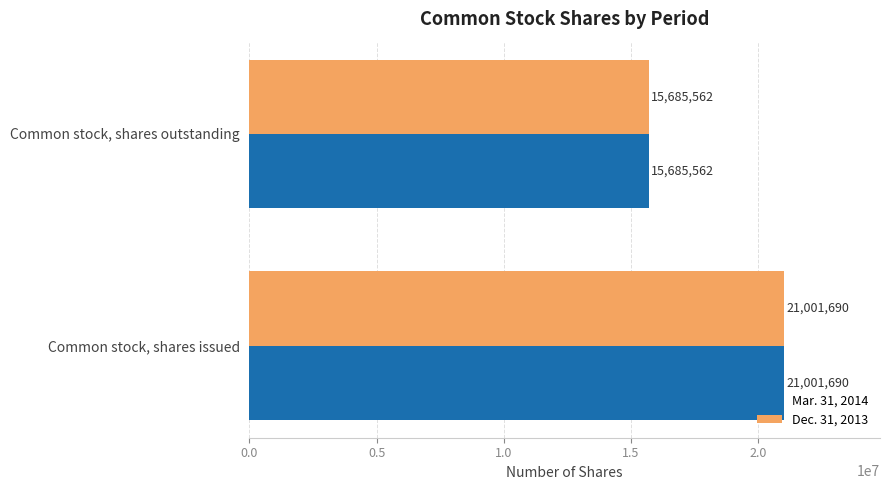

What is the lowest value of the Dec. 31, 2013 series?

15685562